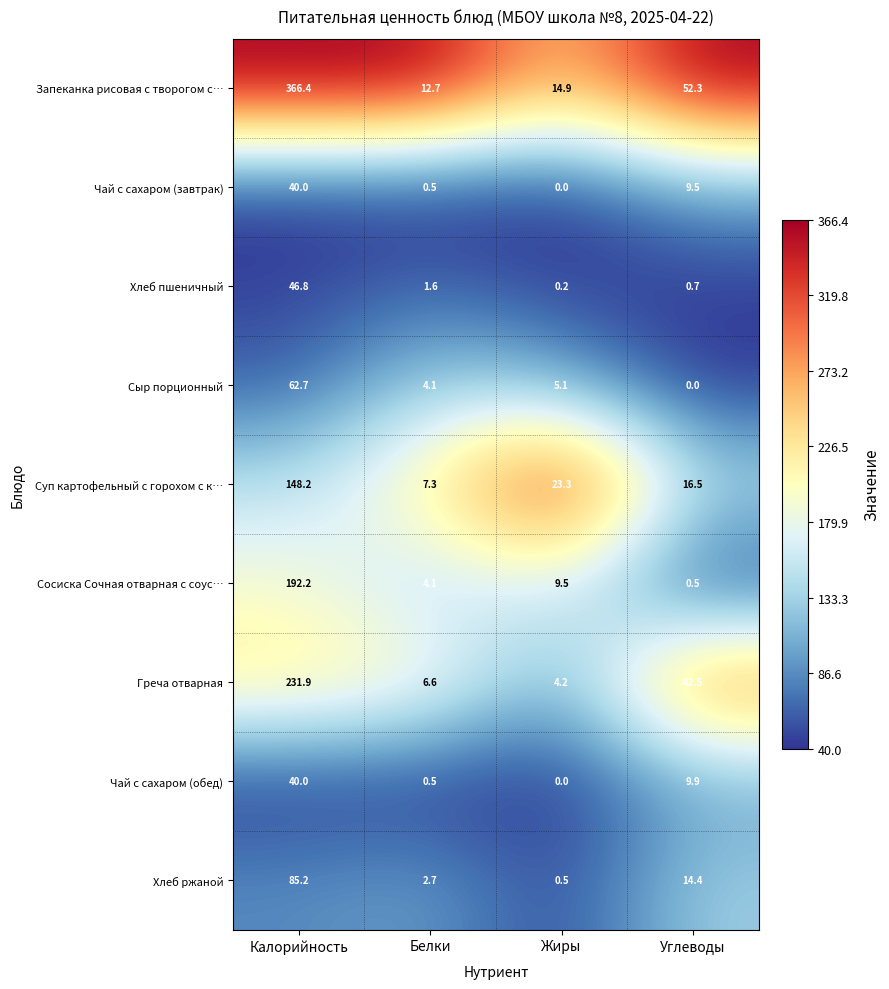

At which category is the sum across all series the highest?

Калорийность